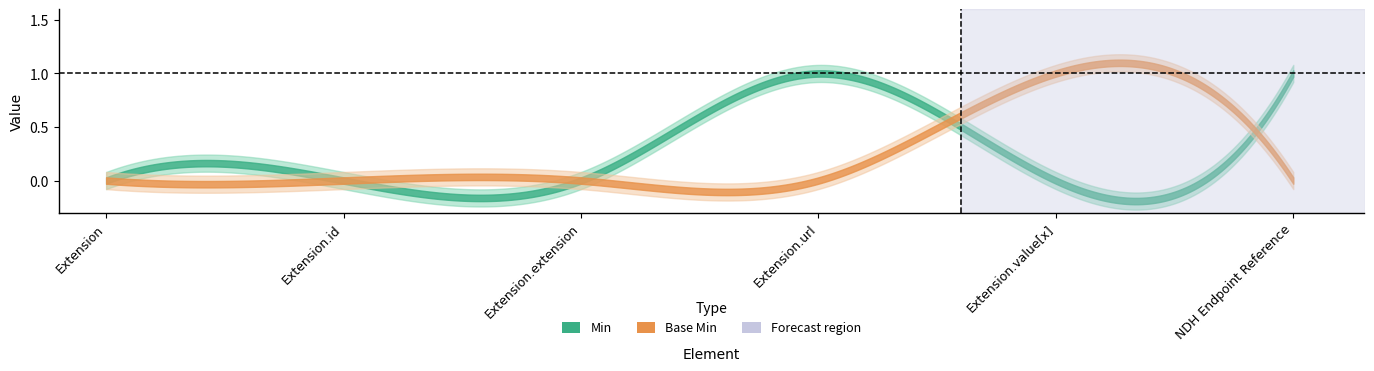

At how many categories does at least one series exceed 0?

3